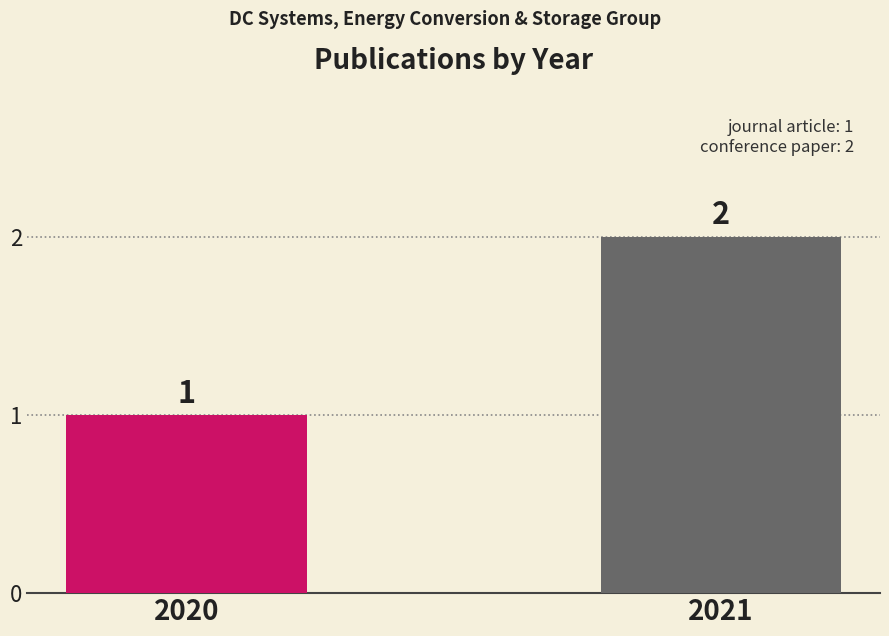

Rank the categories by value from lowest to highest.

2020, 2021